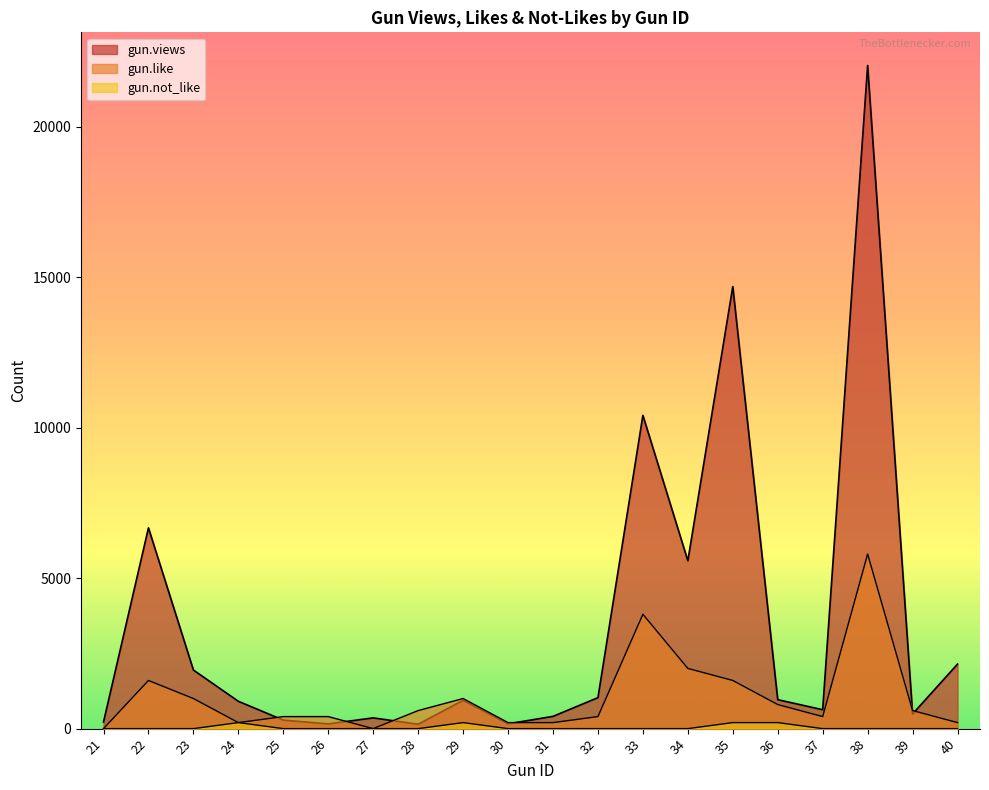

Between 22 and 26, which is larger?

22